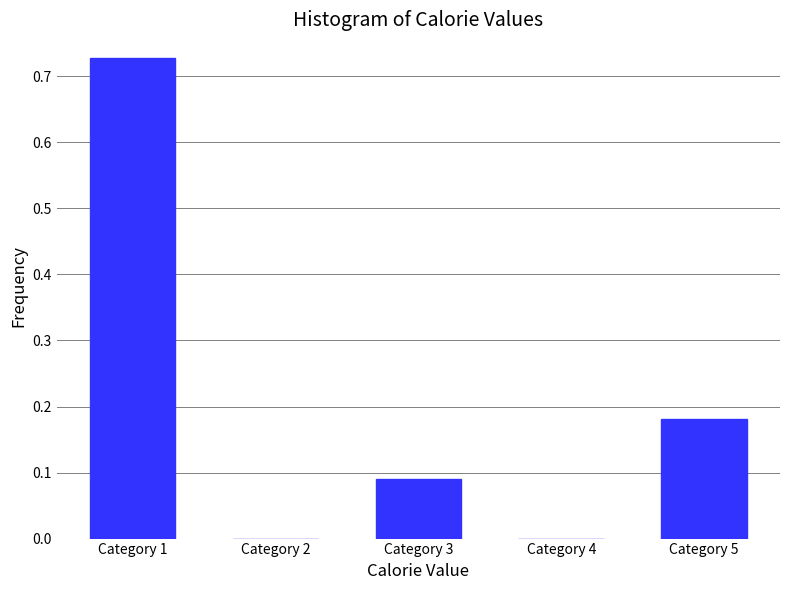

The value at Category 3 is 0.2. True or false?

False